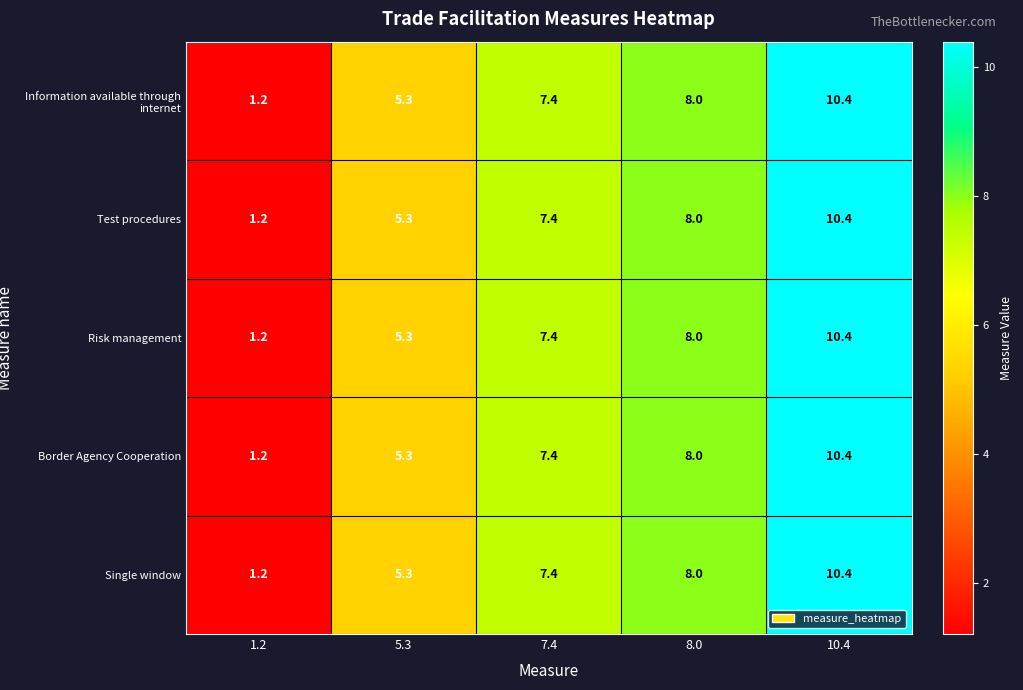

Which category has the lowest value across all series?

1.2